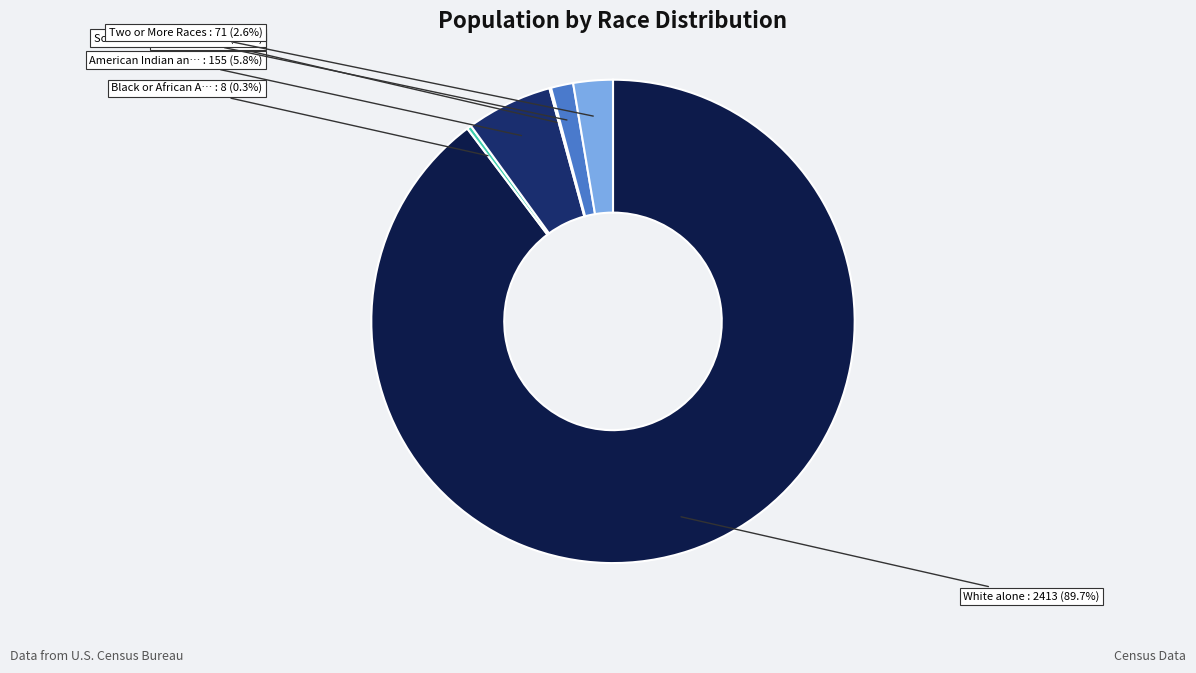

Is there a majority slice in this chart?

Yes